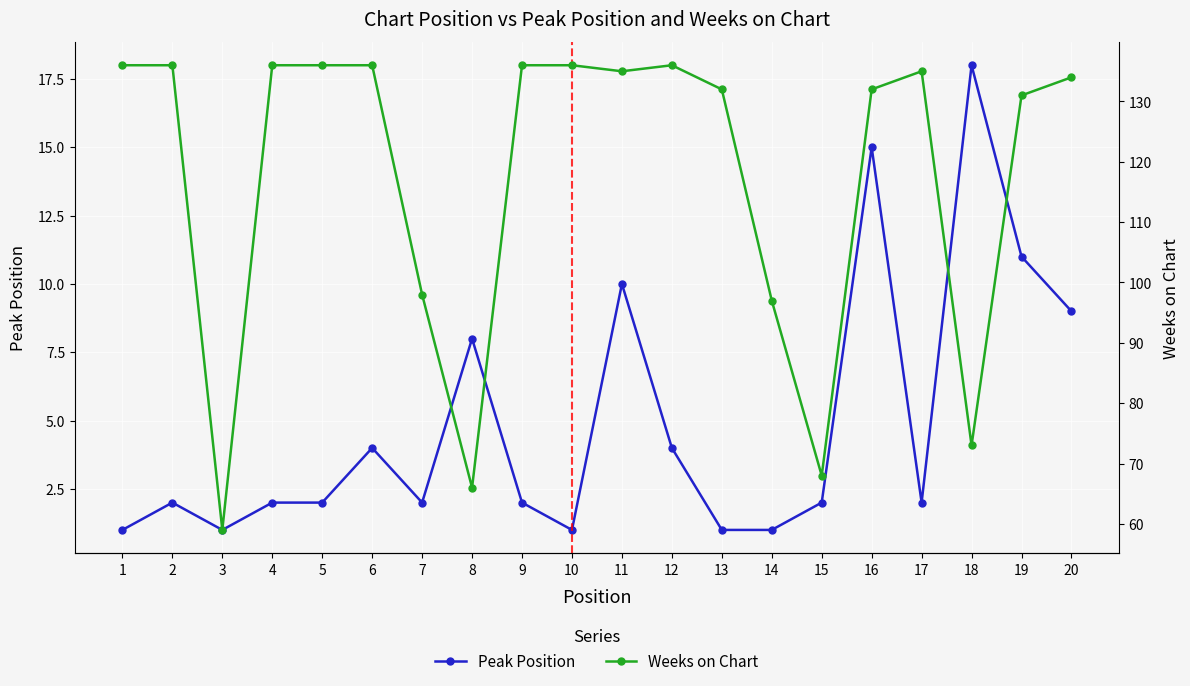

True or false: Weeks on Chart and Peak Position cross at least once.

False